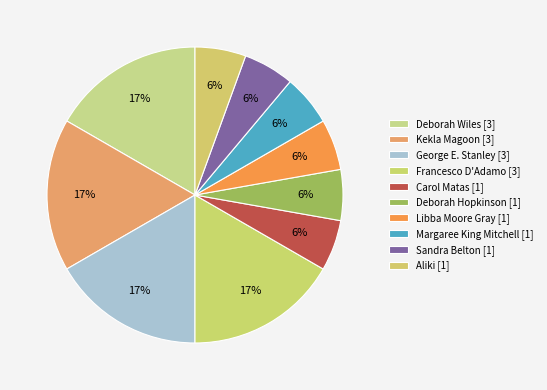

How many segments does this pie chart have?

10